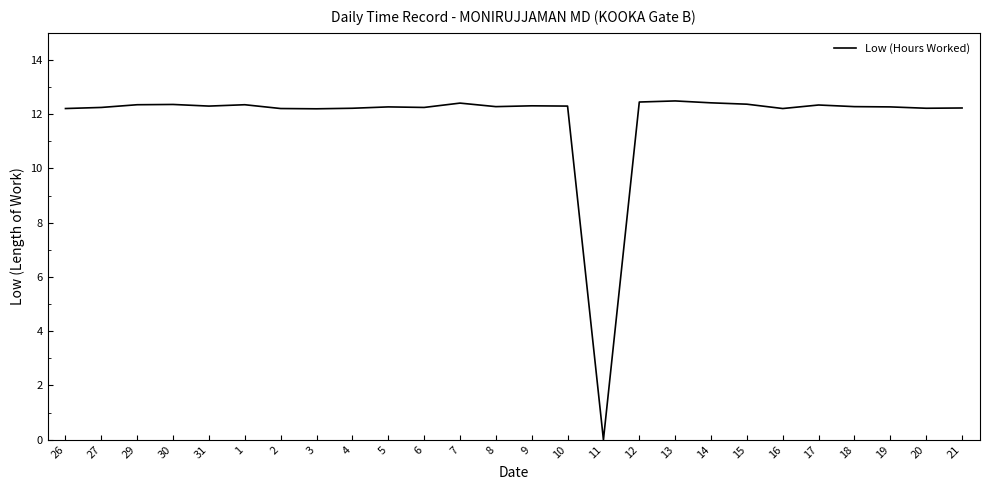

What is the change in value from 11 to 19?

+12.3